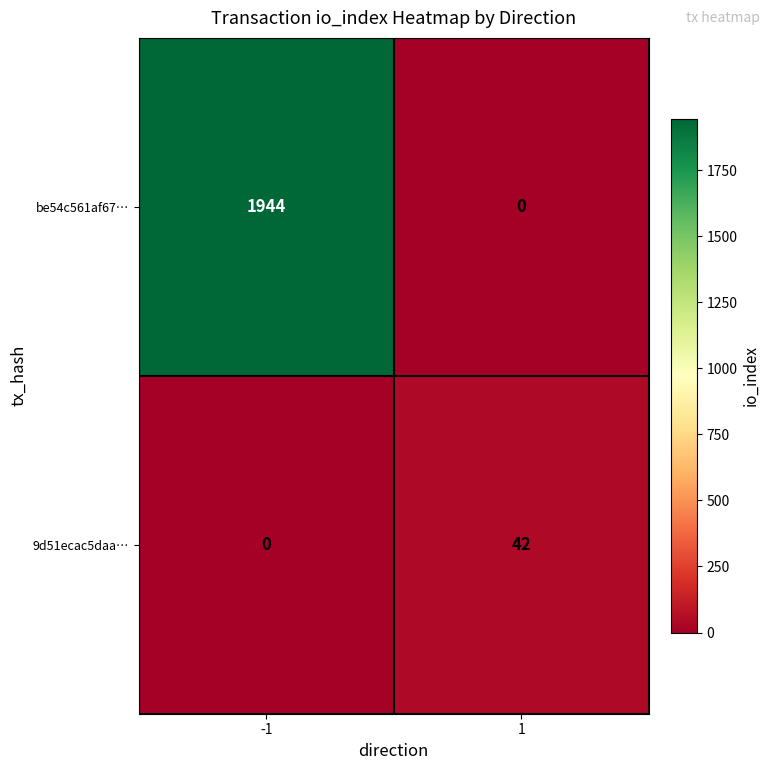

Which series has the largest range (max minus min)?

be54c561af67…